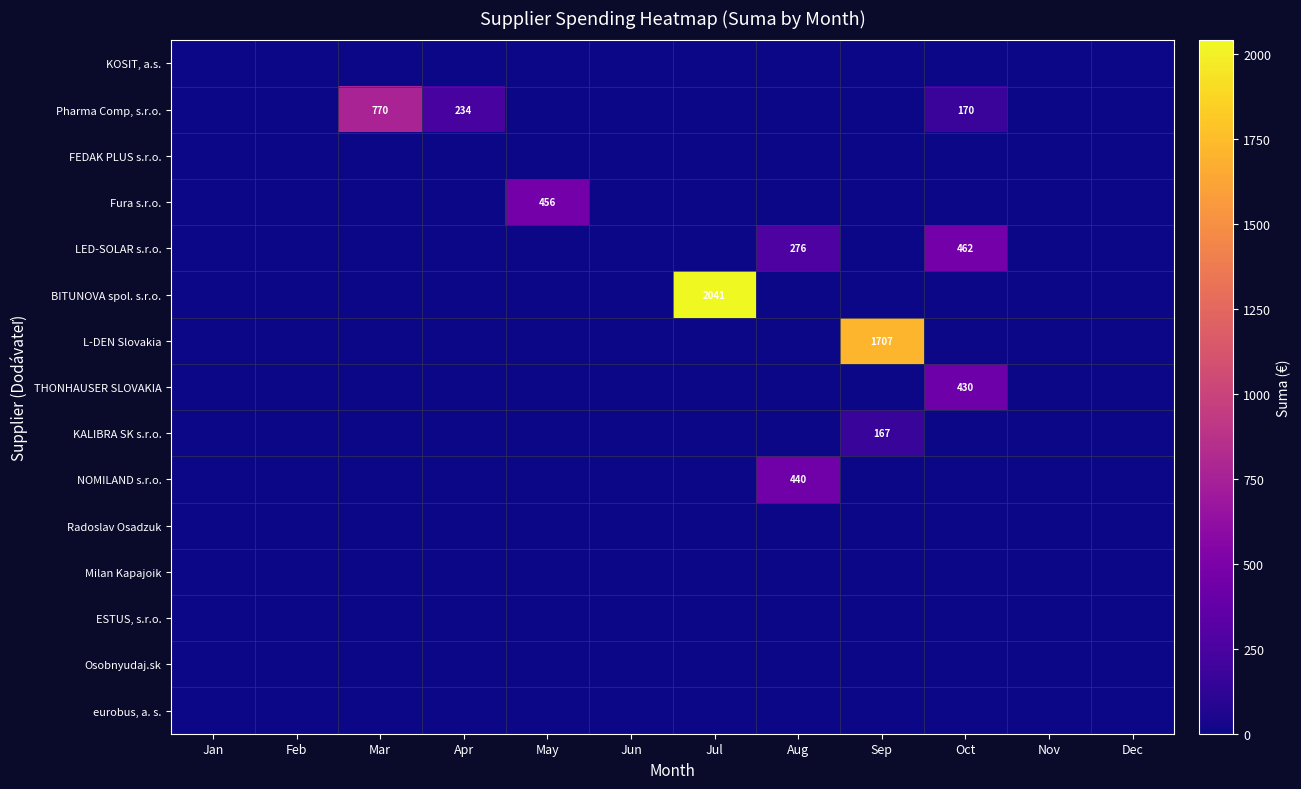

At which category is the sum across all series the highest?

Jul